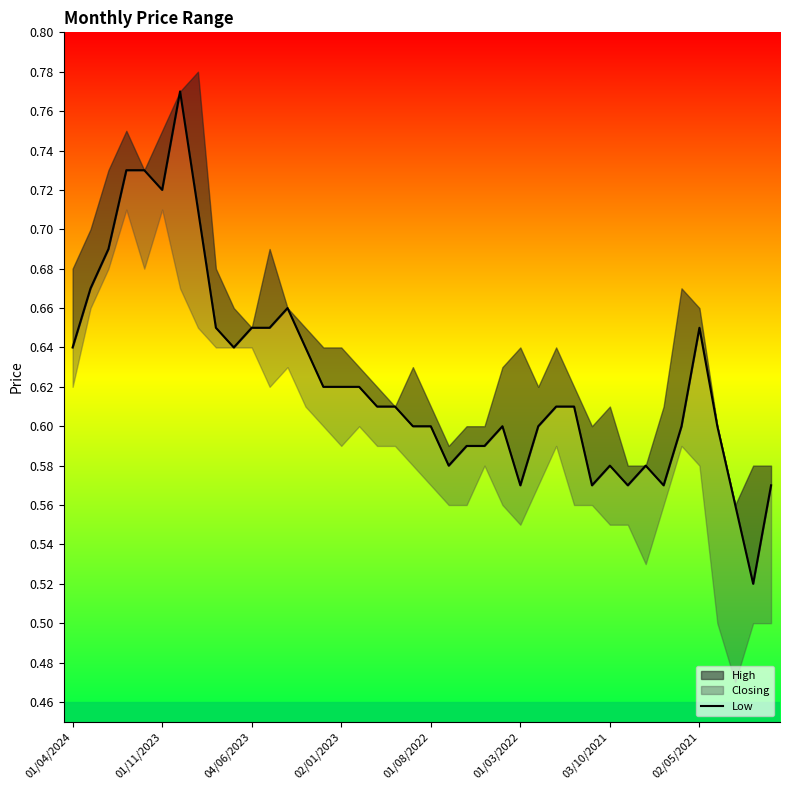

What is the label of the 28th point from the right?

12